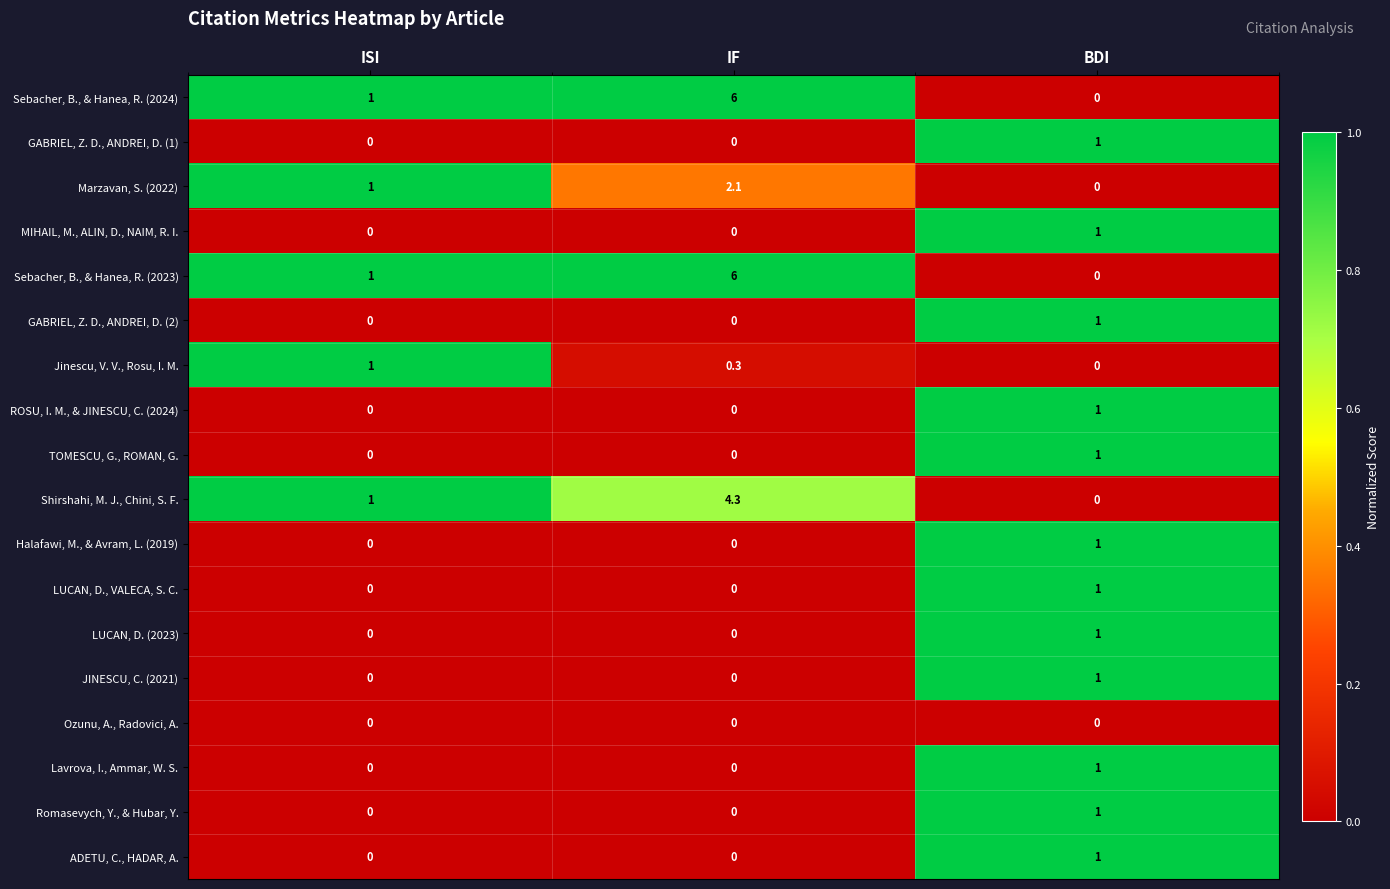

What is the difference between the Lavrova, I., Ammar, W. S. values at ISI and BDI?

1.0